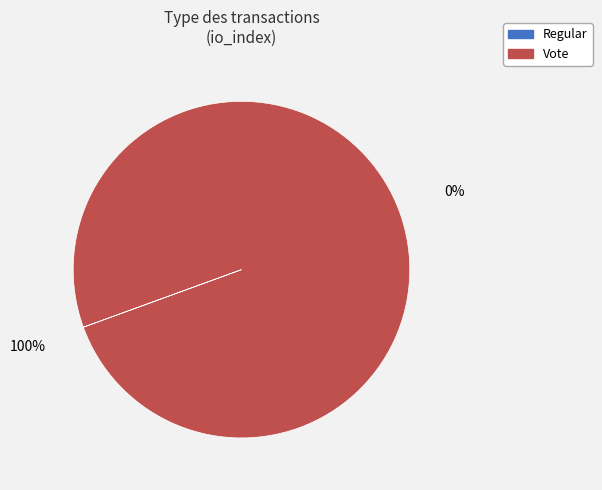

The Regular slice represents 0% of the pie. True or false?

True